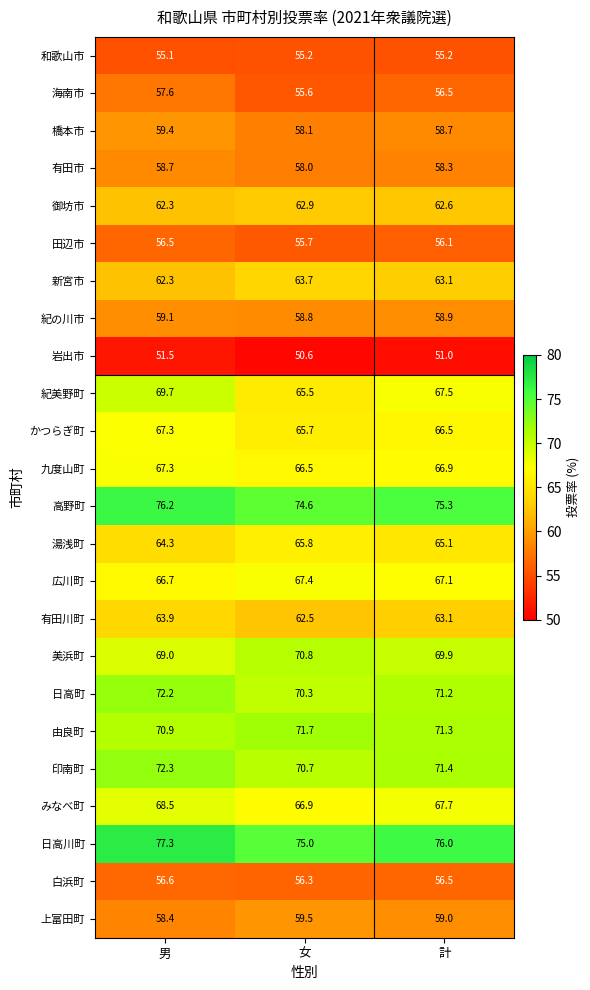

Where is 高野町 nearest to the value 75?

計